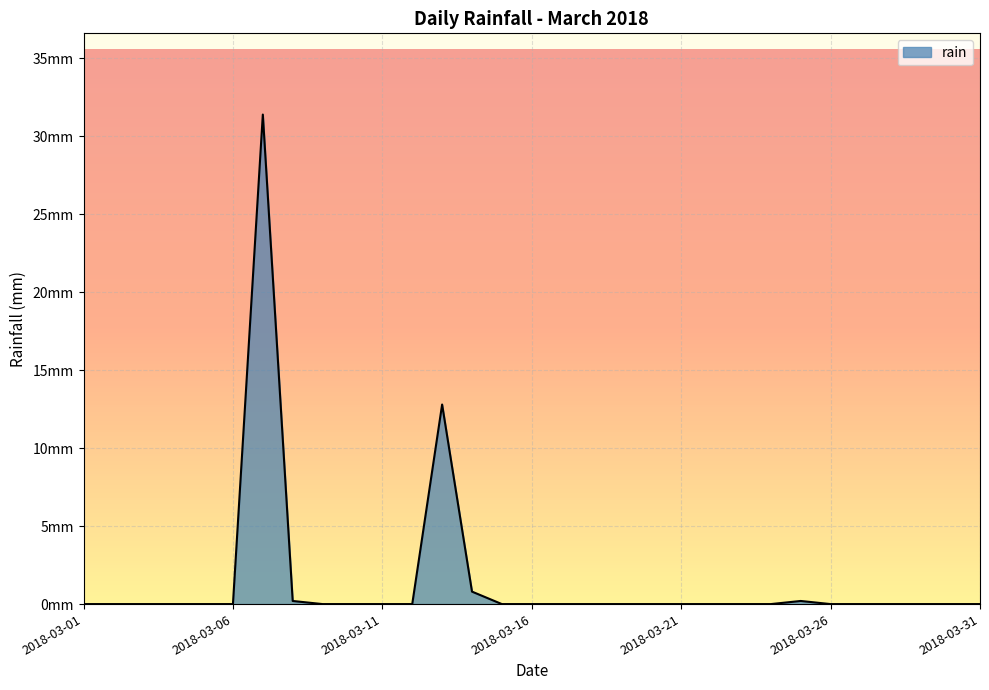

How many interior local peaks (higher than both neighbors) does the data have?

3